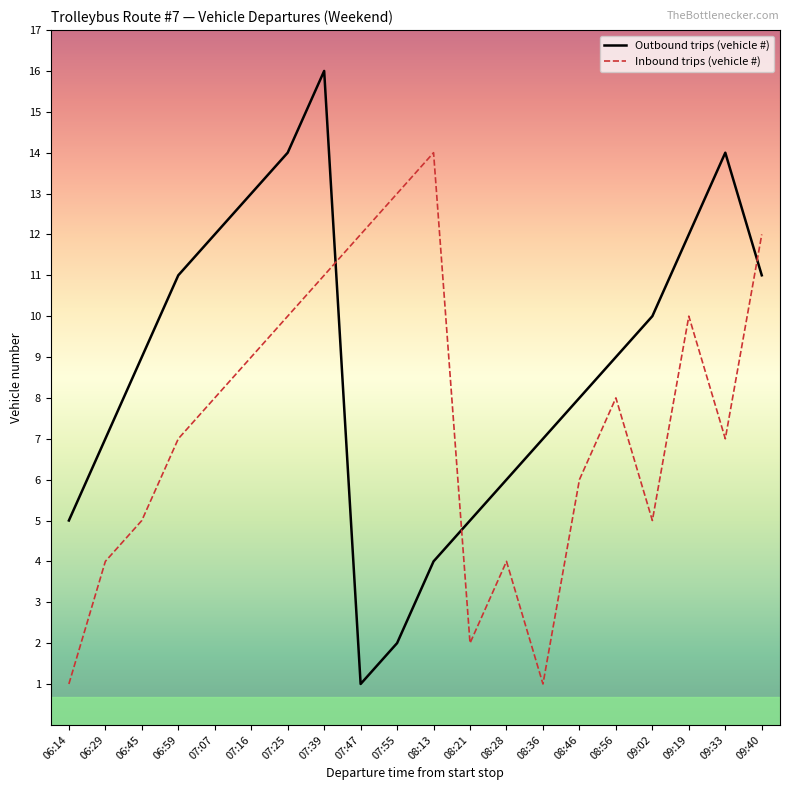

At which category does the chart reach its peak across all series?

07:39